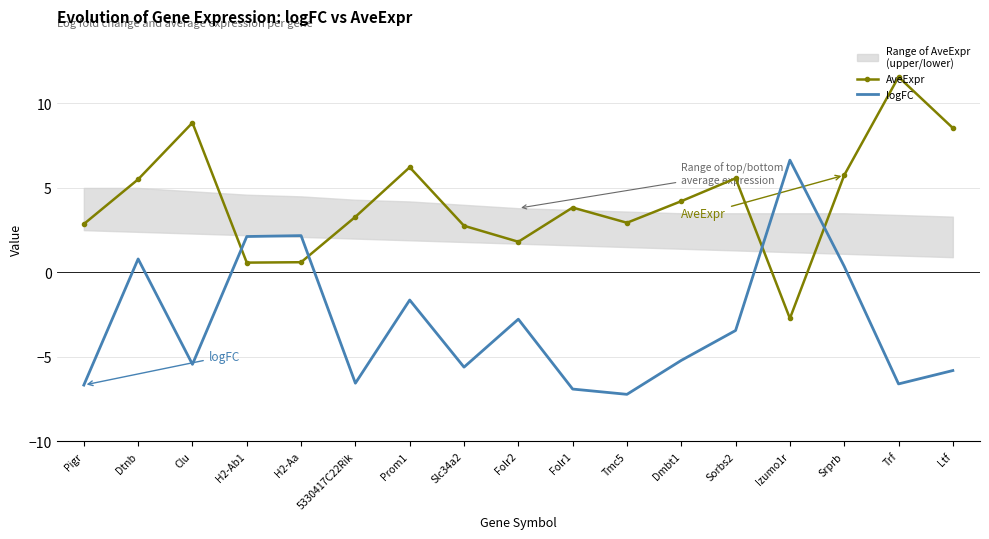

True or false: logFC has more than 2 interior local peaks.

True